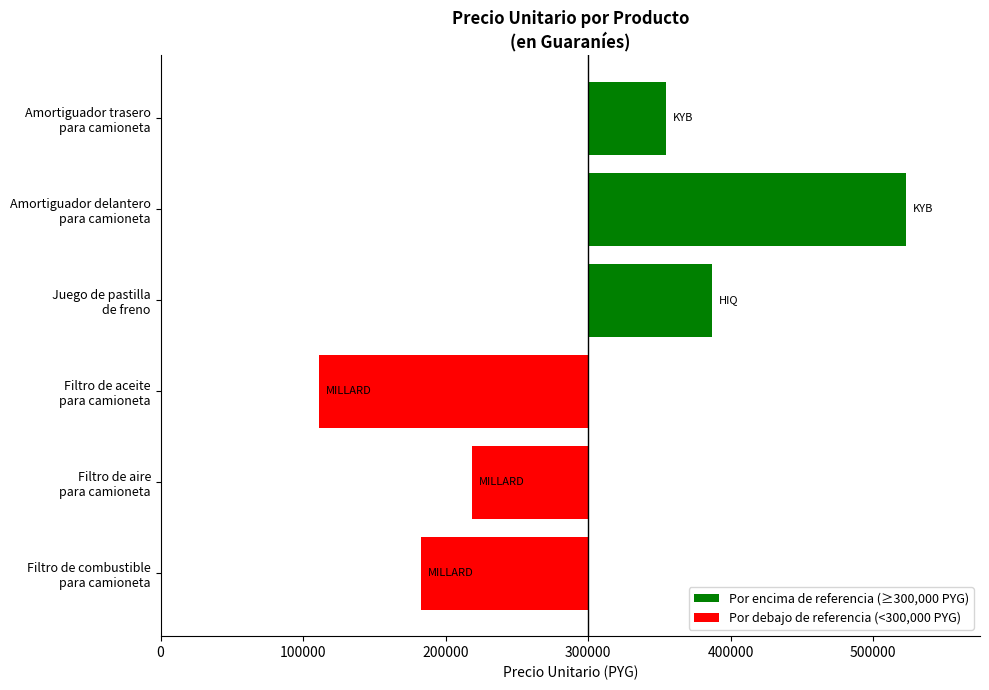

Are the bars horizontal?

Yes